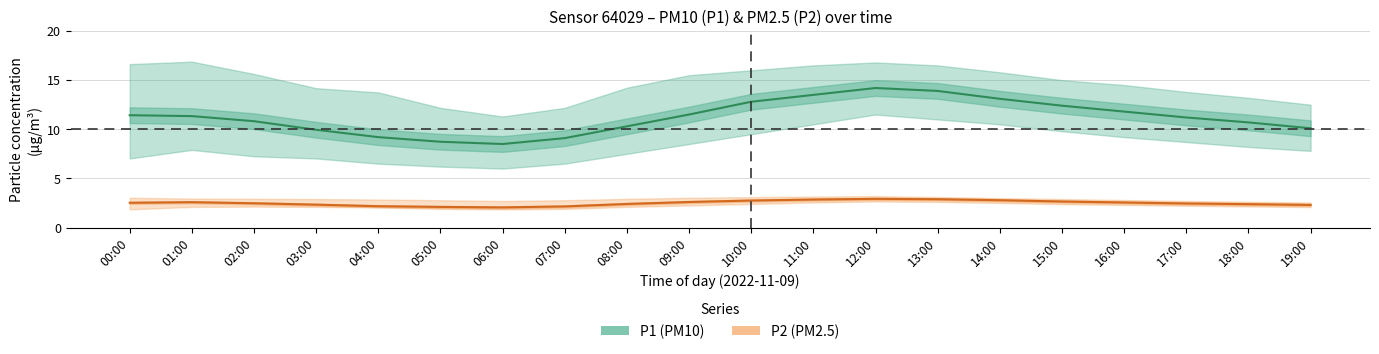

Rank the categories by P1_lower value from highest to lowest.

12:00, 13:00, 11:00, 14:00, 15:00, 10:00, 16:00, 17:00, 09:00, 18:00, 01:00, 19:00, 08:00, 02:00, 00:00, 03:00, 04:00, 07:00, 05:00, 06:00